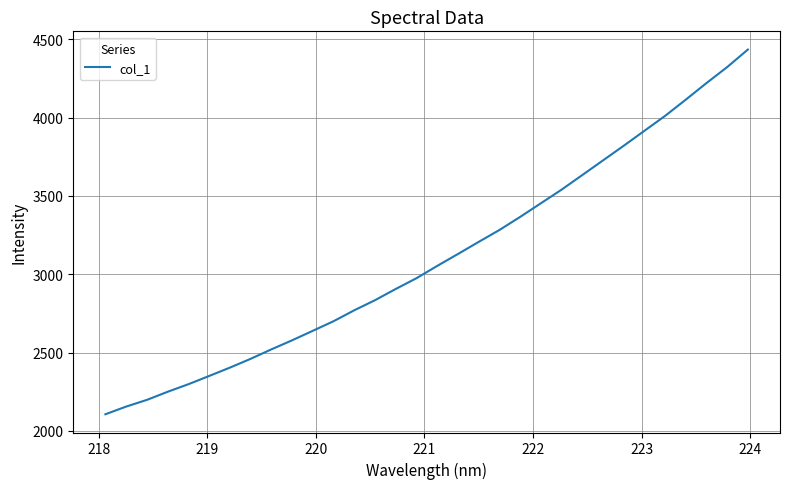

What is the smallest value displayed?

2106.1